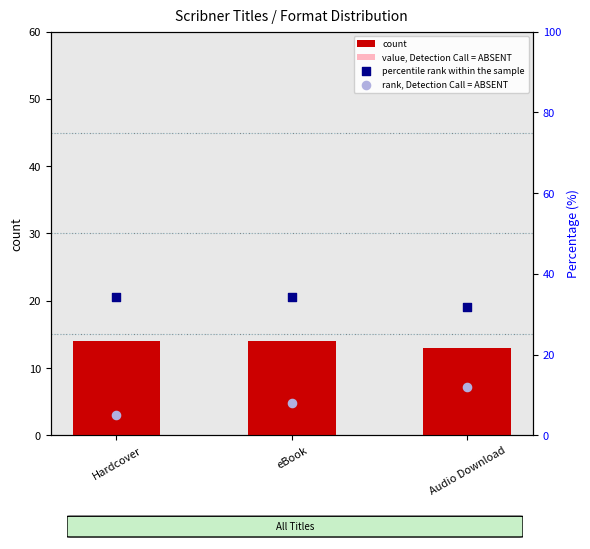

Which series has the largest total across all categories?

percentile rank within the sample